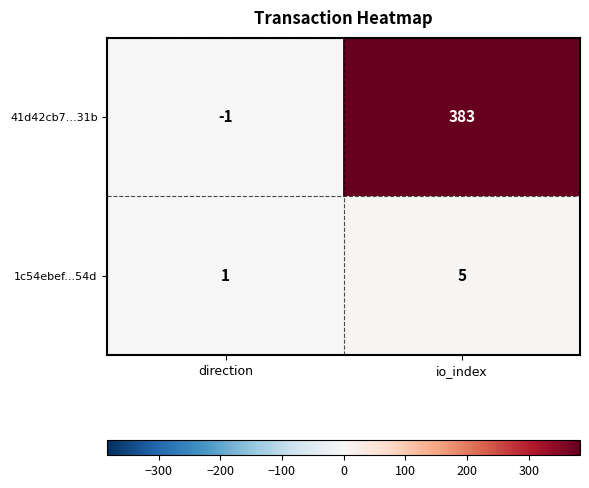

What is the difference between the highest and lowest values at io_index?

378